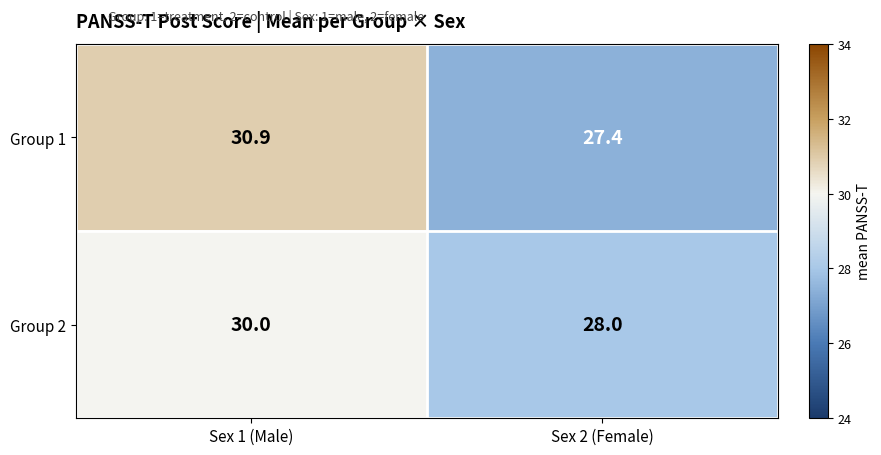

At how many categories does at least one series exceed 29?

1